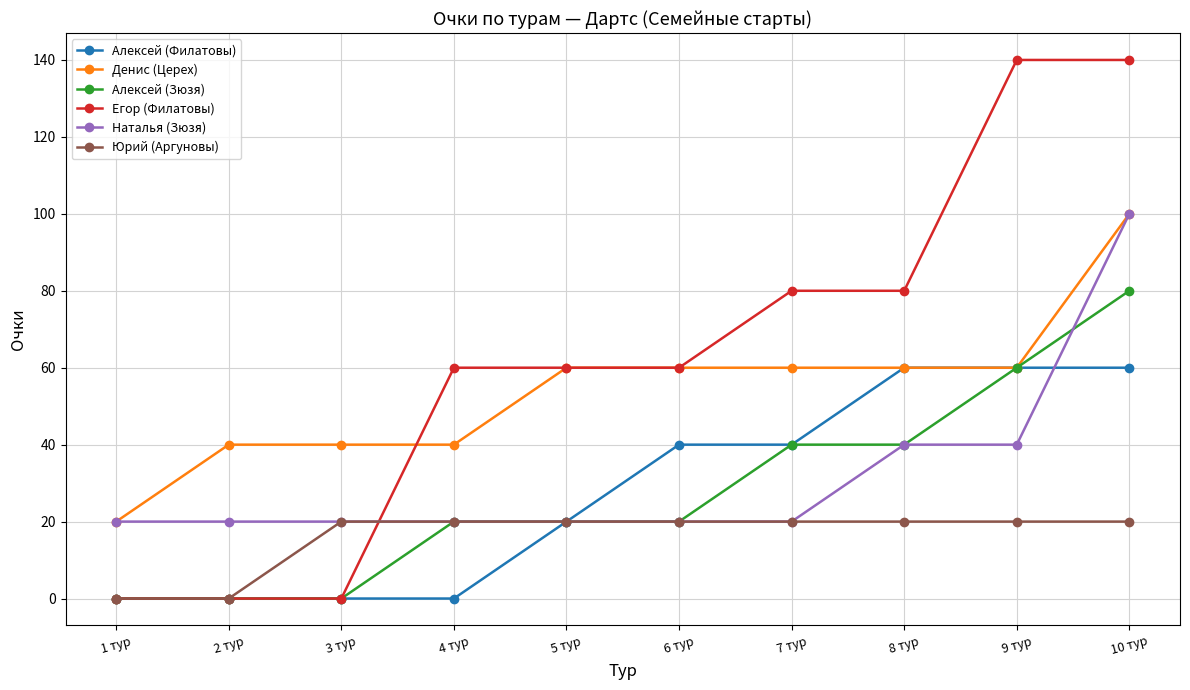

What is the highest value of the Егор (Филатовы) series?

140